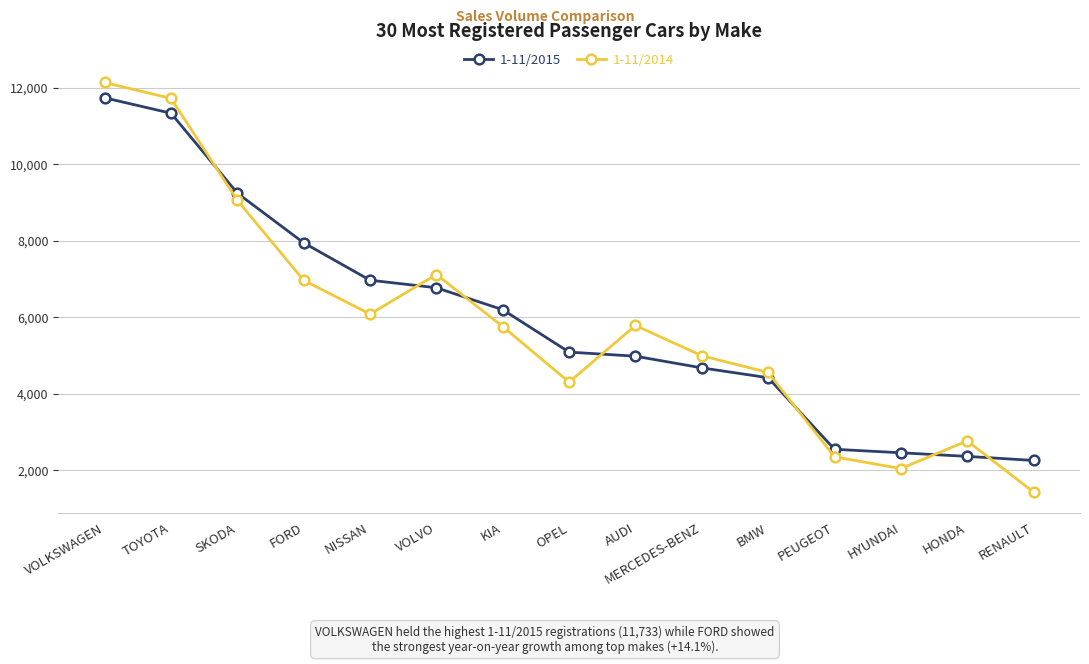

The 1-11/2014 series shows 1434 at RENAULT. True or false?

True